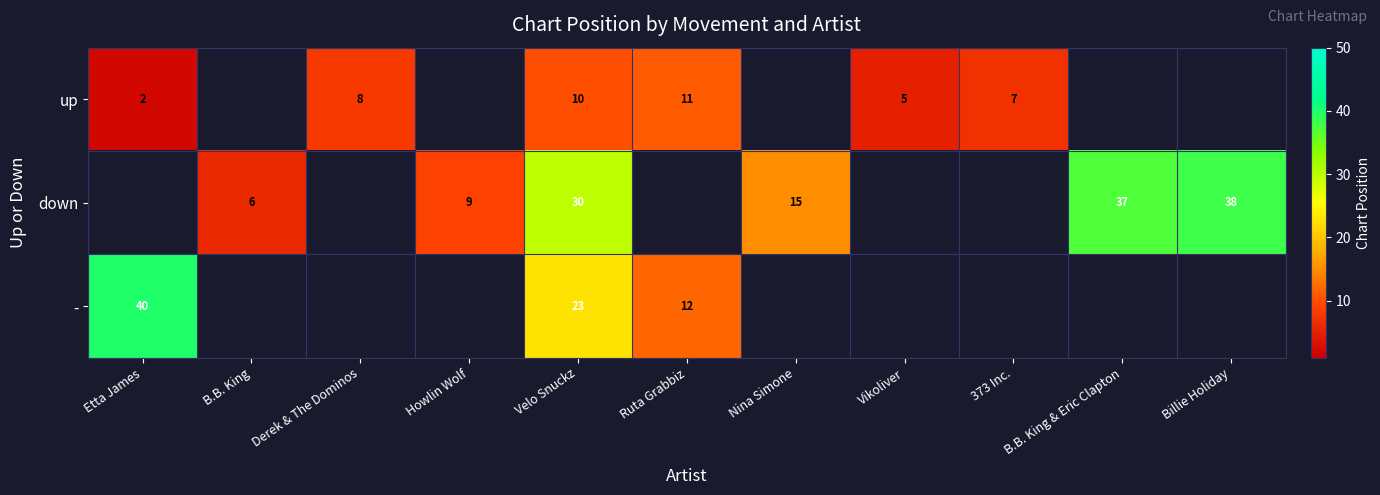

The - series shows 12.7 at Etta James. True or false?

False